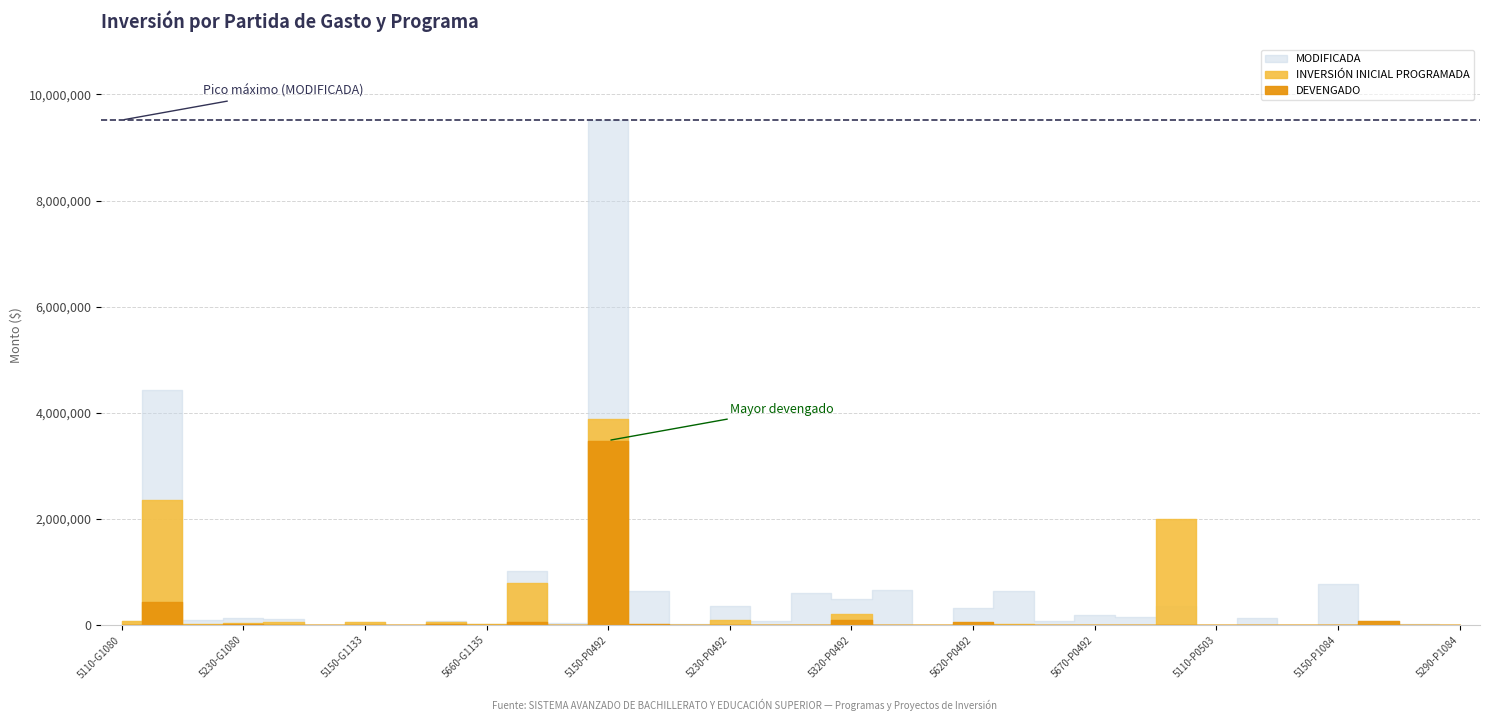

How many positive values does the MODIFICADA series have?

32